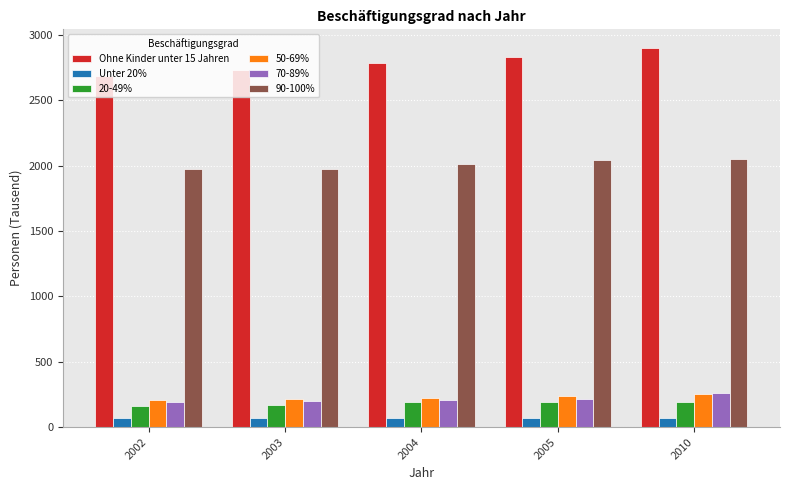

Which series has the largest range (max minus min)?

Ohne Kinder unter 15 Jahren